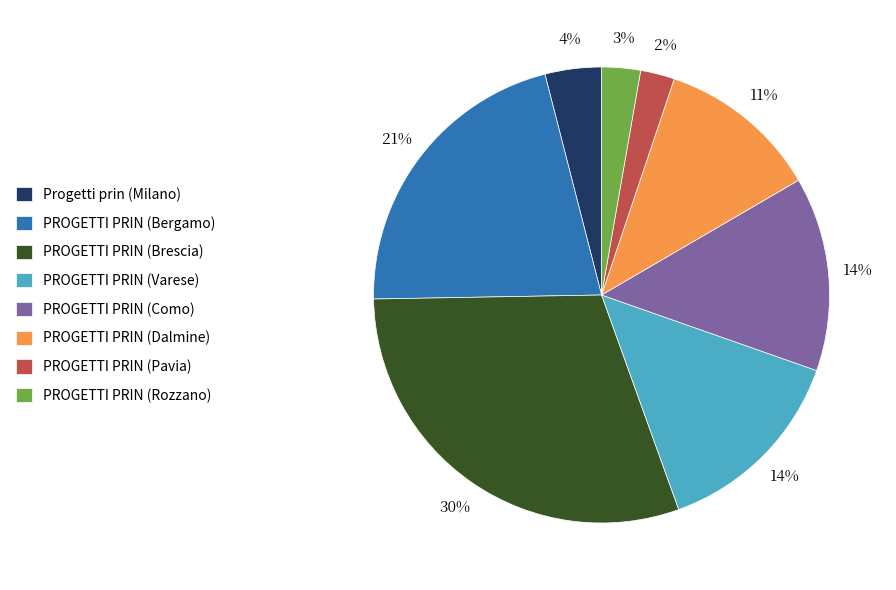

Is there any slice that represents more than half of the pie?

No